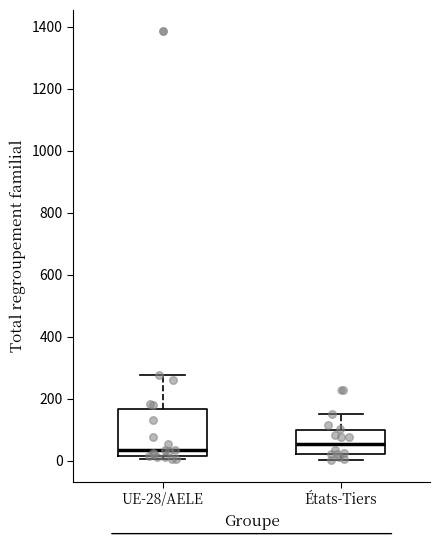

Where is the lower edge of the box for États-Tiers on the y-axis? The values are not printed on the chart, so give them approximately, as read against the axis.

20